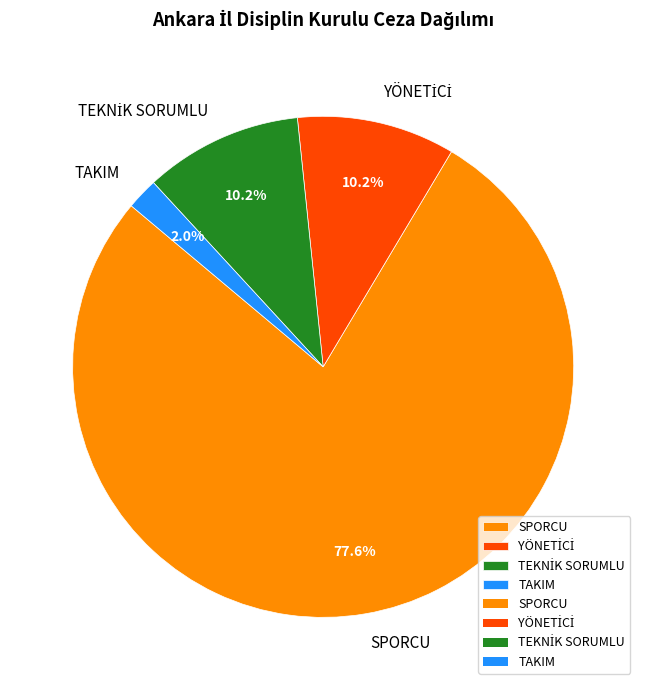

Is there any slice that represents more than half of the pie?

Yes